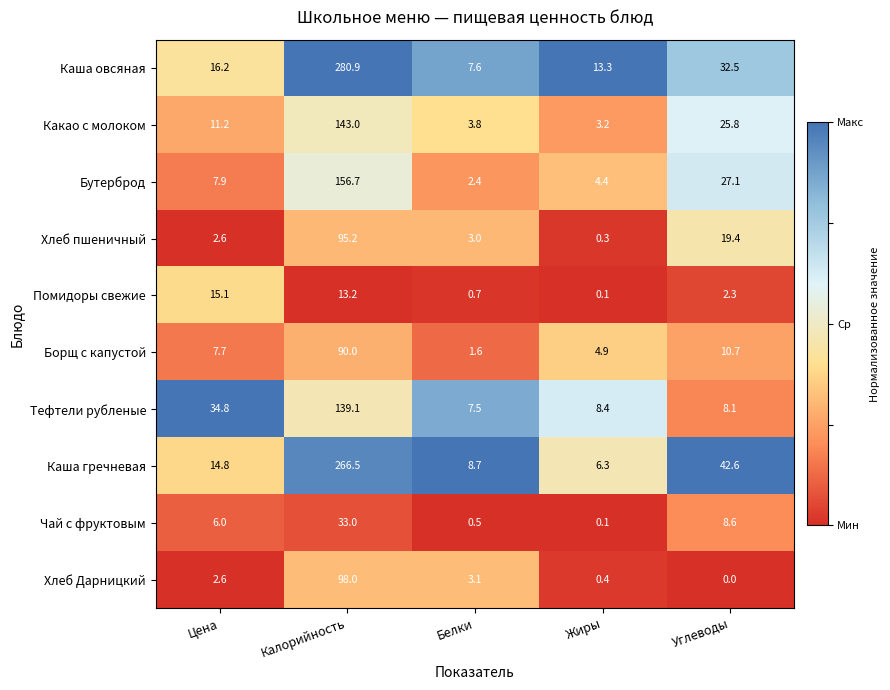

What is the maximum value shown in the chart?

280.9